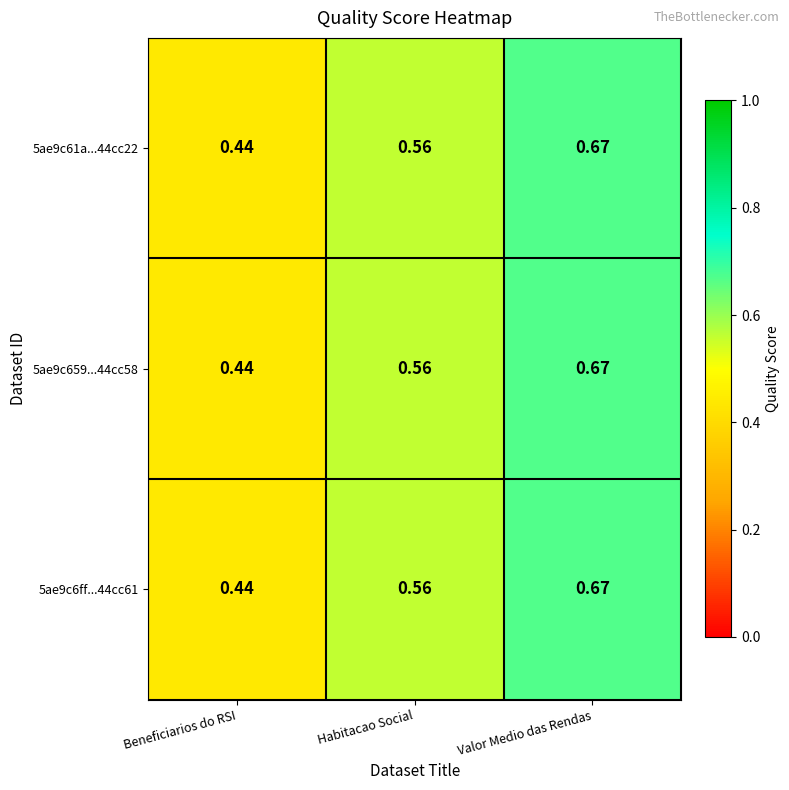

Rank the categories by 5ae9c6ff...44cc61 value from lowest to highest.

Beneficiarios do RSI, Habitacao Social, Valor Medio das Rendas